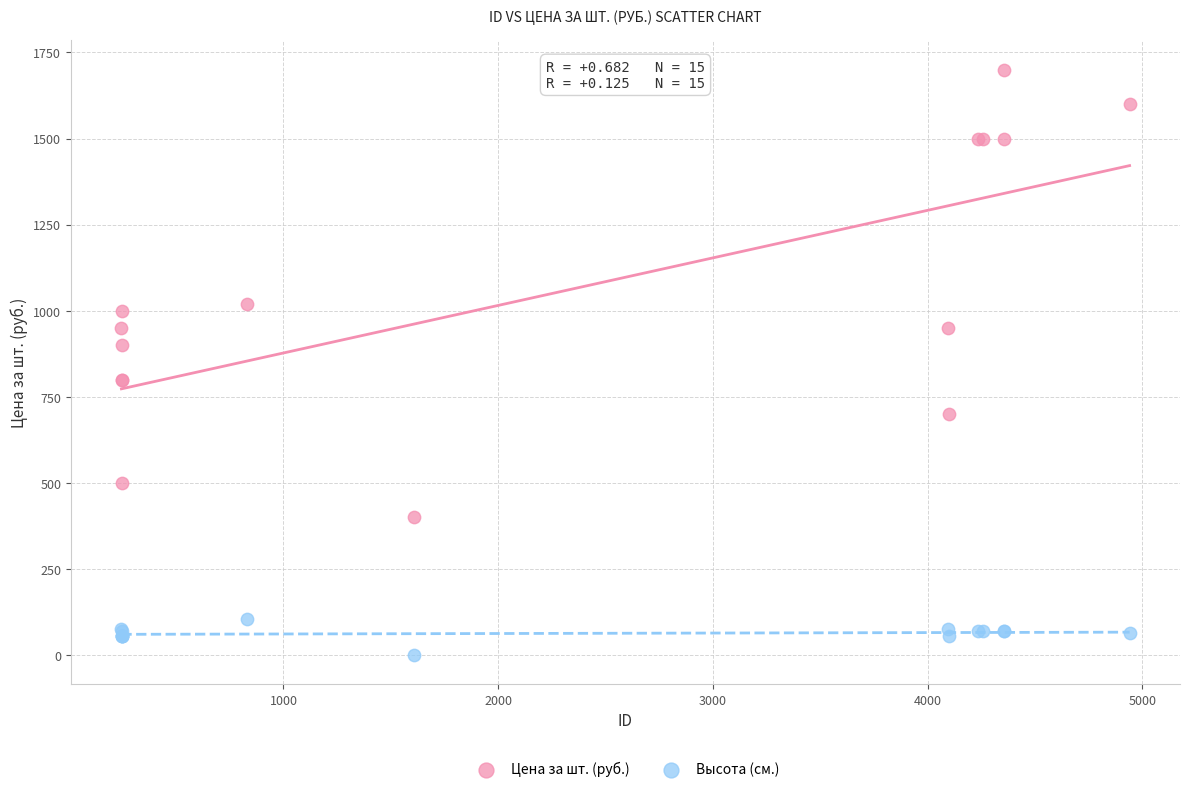

Which series reaches the minimum Y coordinate?

Высота (см.)